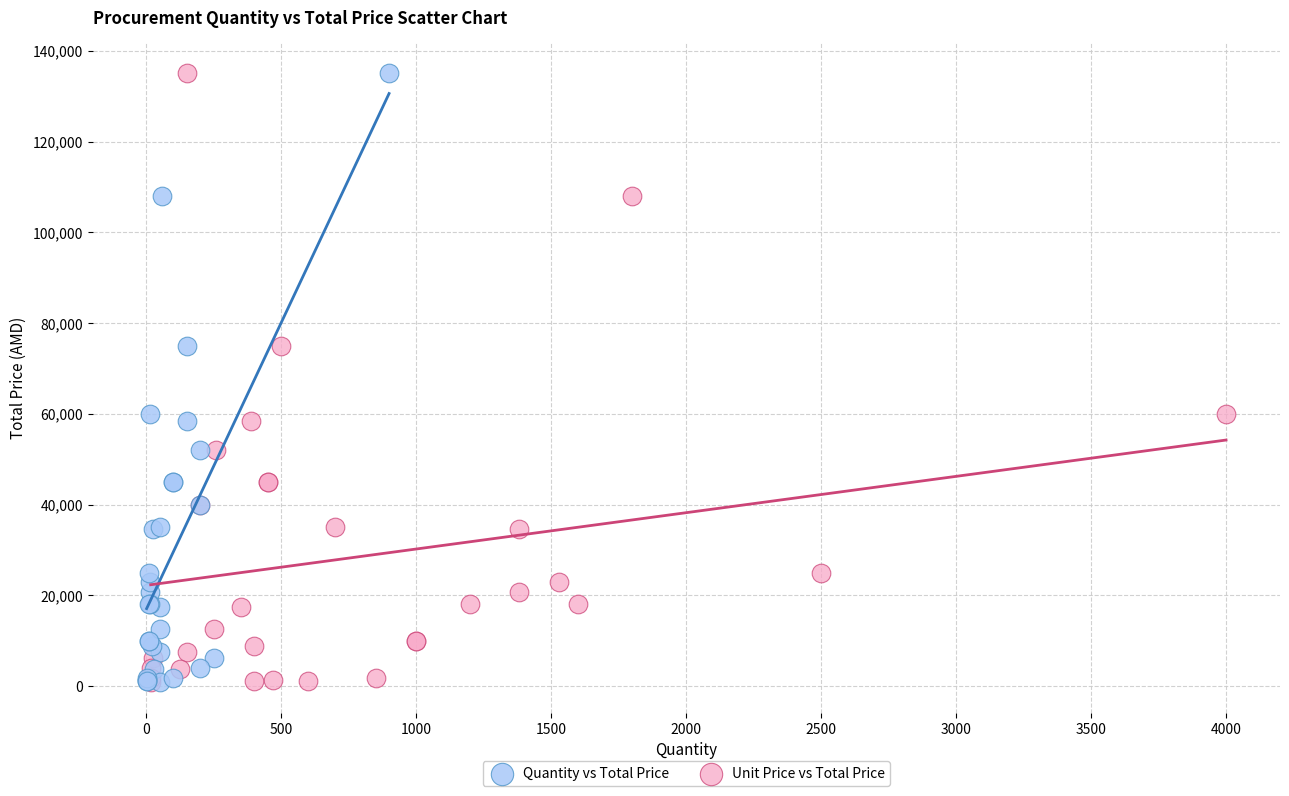

What are all the series names shown in the legend?

Quantity vs Total Price, Unit Price vs Total Price